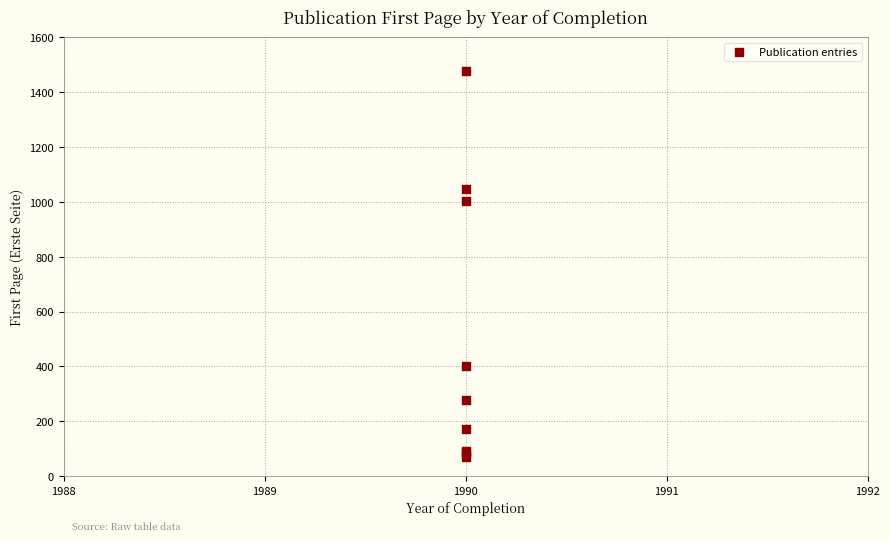

What Y value in the scatter plot is closest to 773?

1002